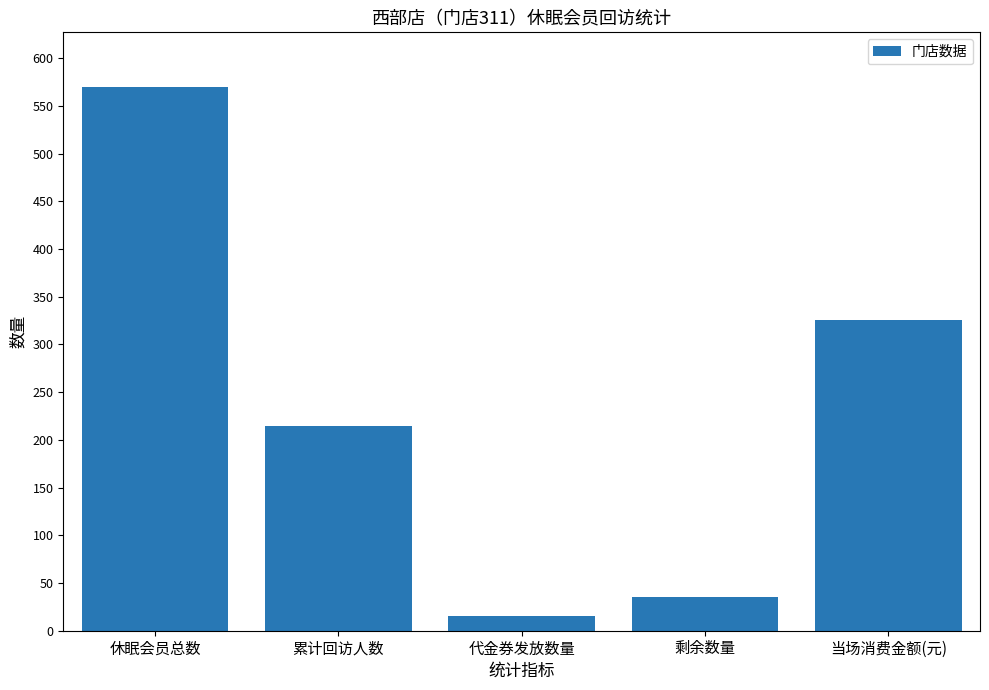

Which has a higher value, 代金券发放数量 or 剩余数量?

剩余数量